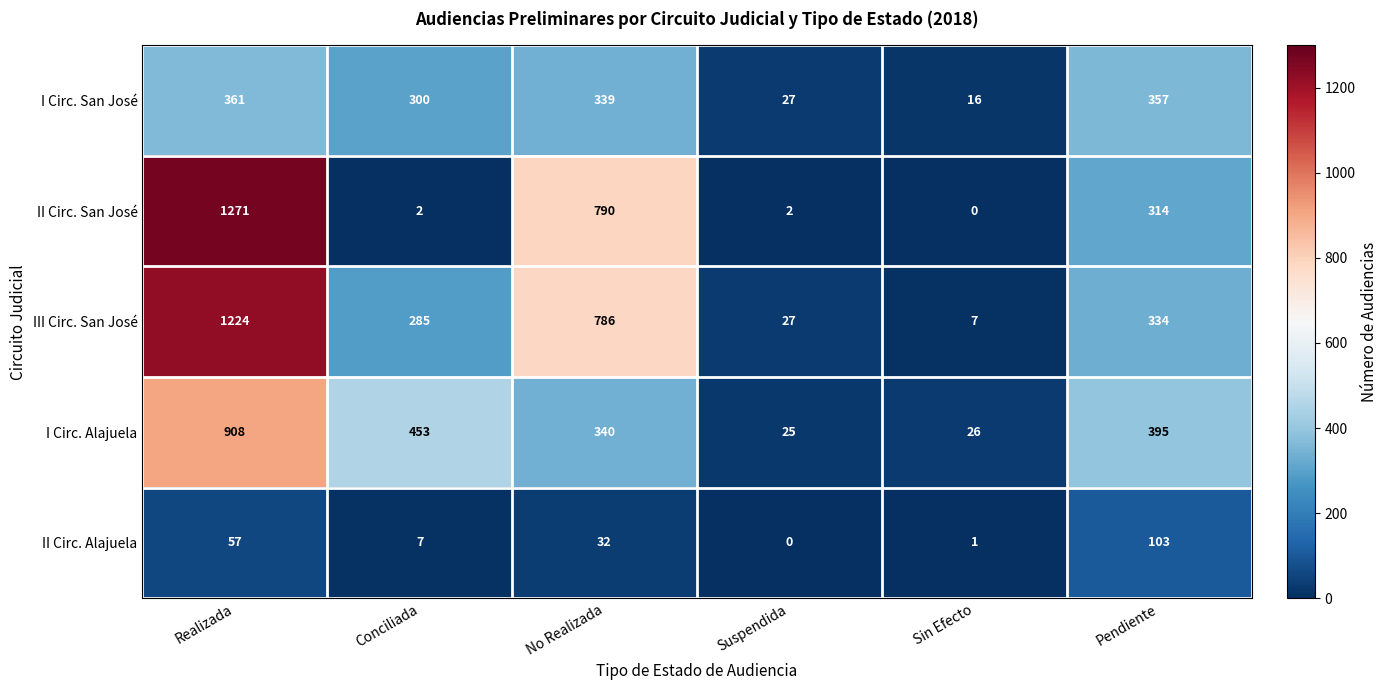

At how many categories does at least one series exceed 841?

1